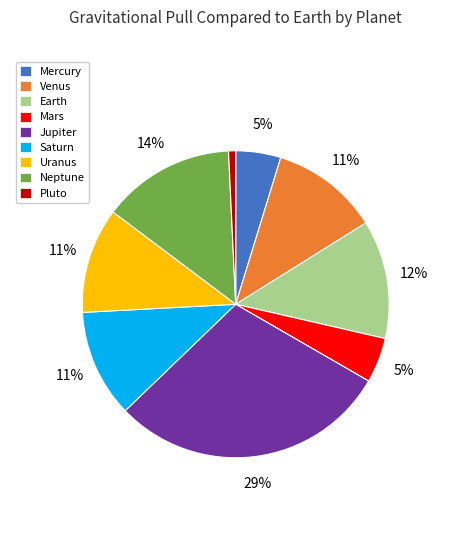

Count the number of slices in the pie.

9